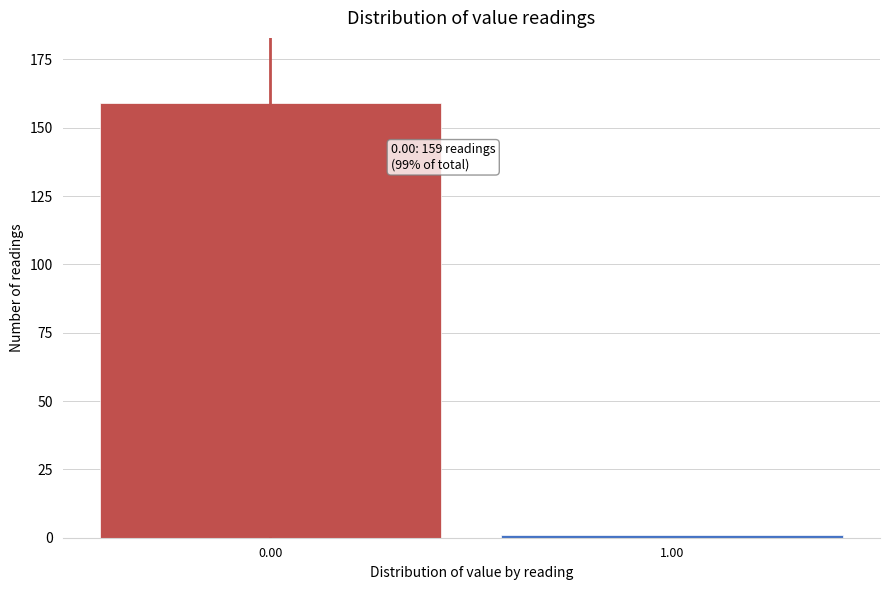

Reading left to right, extract all data points from this chart.

159	1